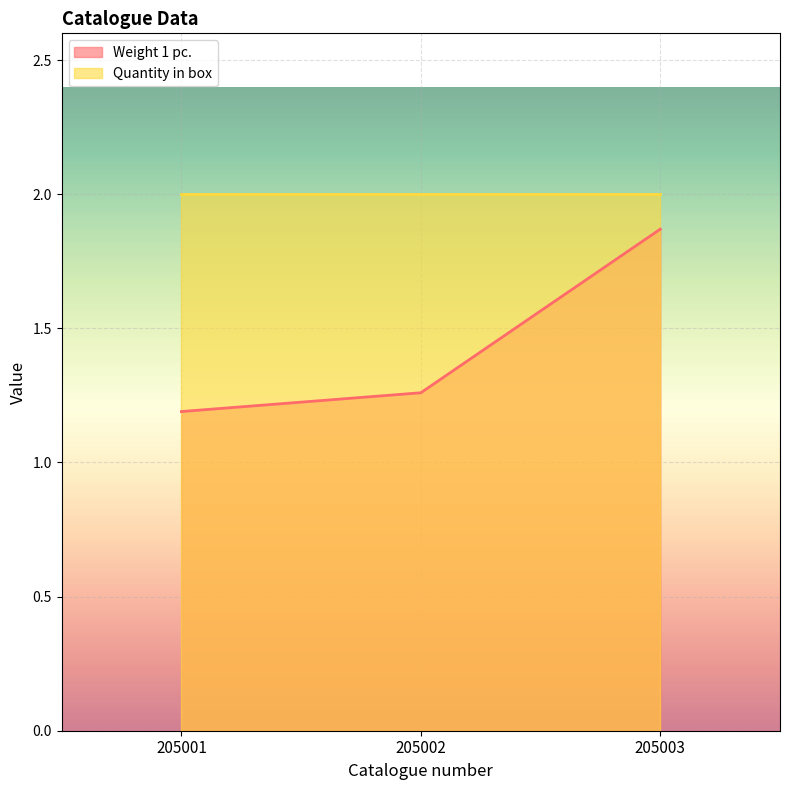

What is the value of the 1st point from the left?

1.2